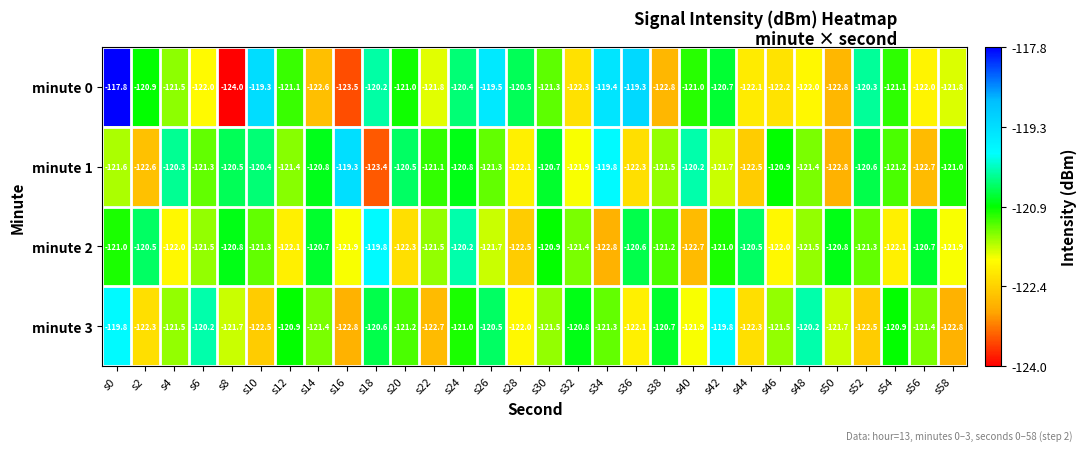

At s24, list the series in order from largest to smallest.

minute 2, minute 0, minute 1, minute 3